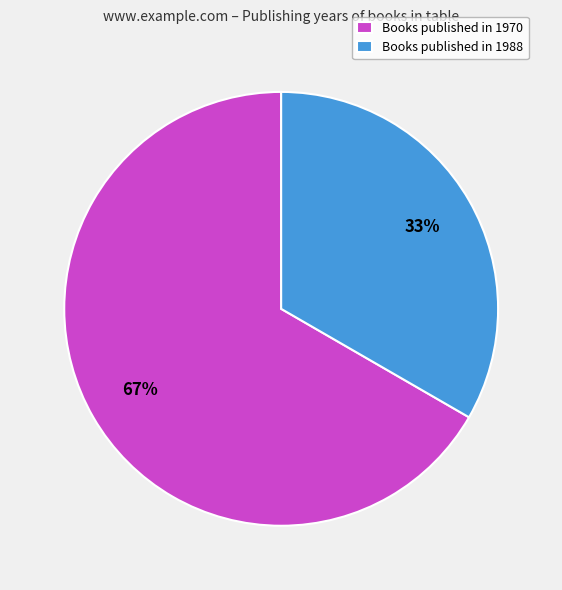

Rank the categories by value from lowest to highest.

Books published in 1988, Books published in 1970